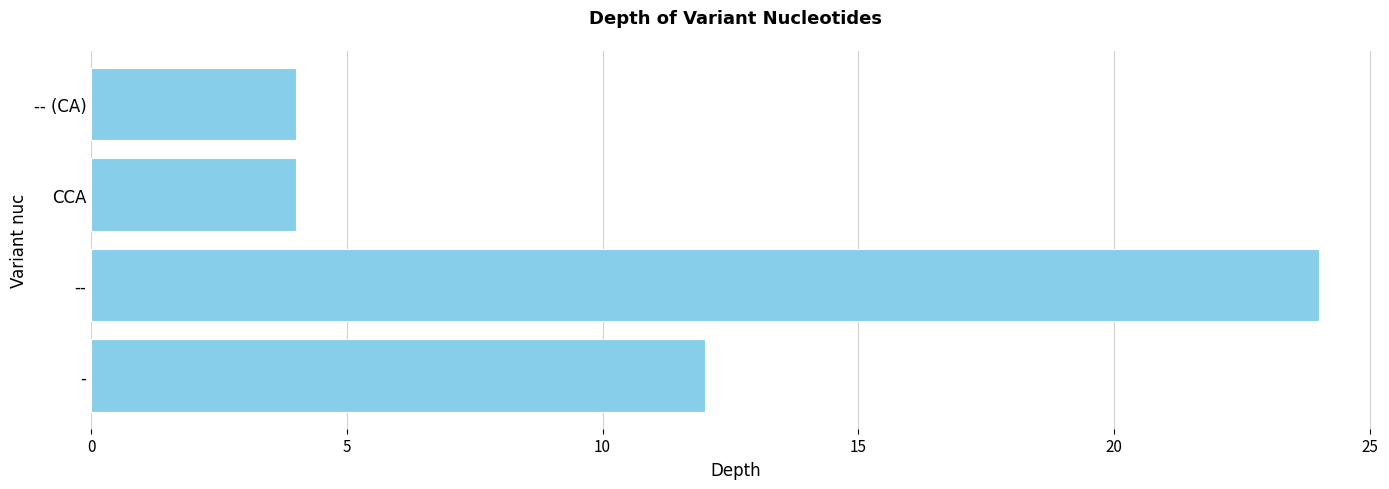

Which has a higher value, -- (CA) or --?

--